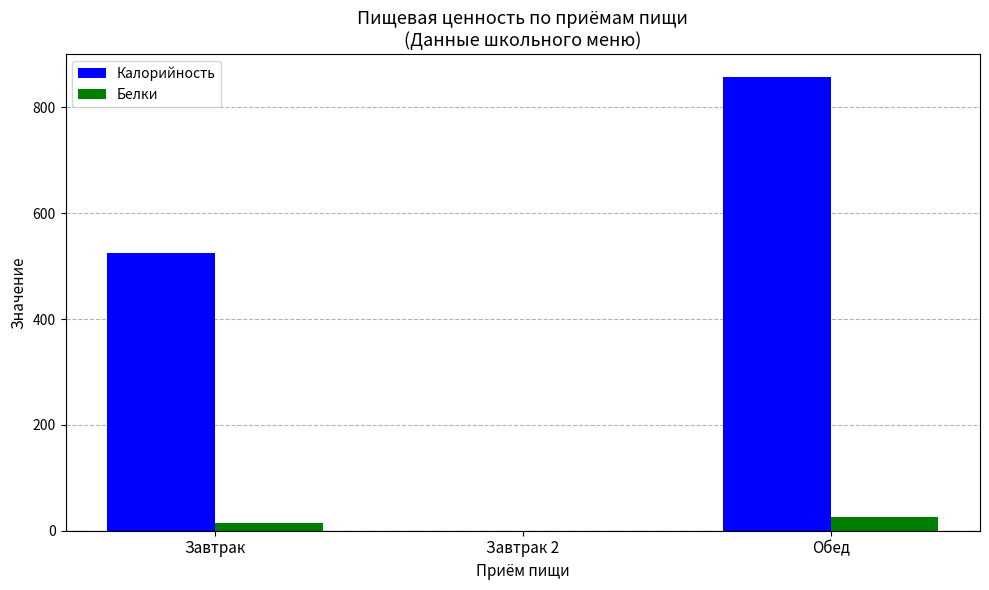

Is it true that Калорийность equals 524 at Завтрак?

True